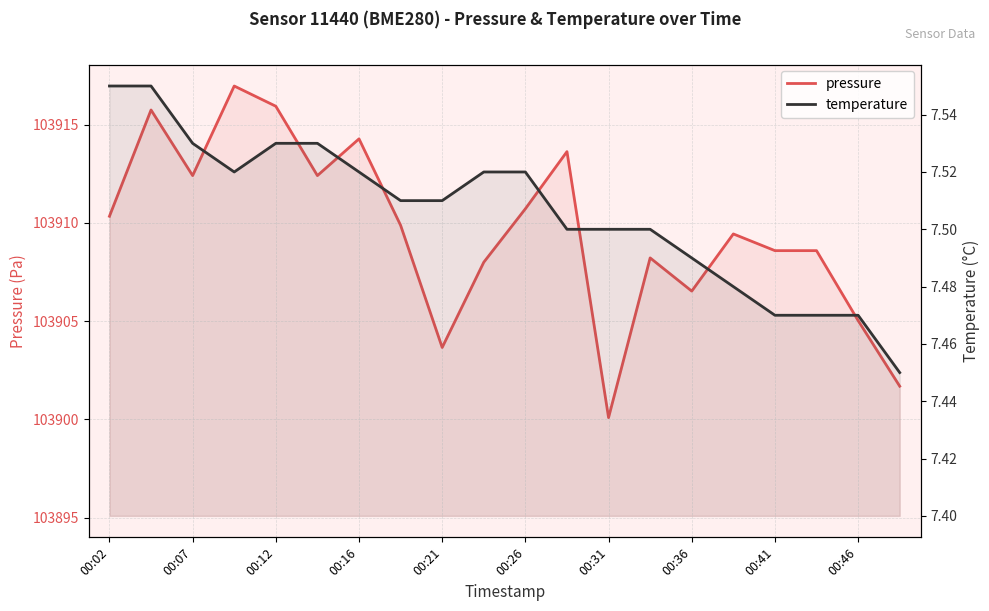

What is the total value across all series at 00:02?

103917.9